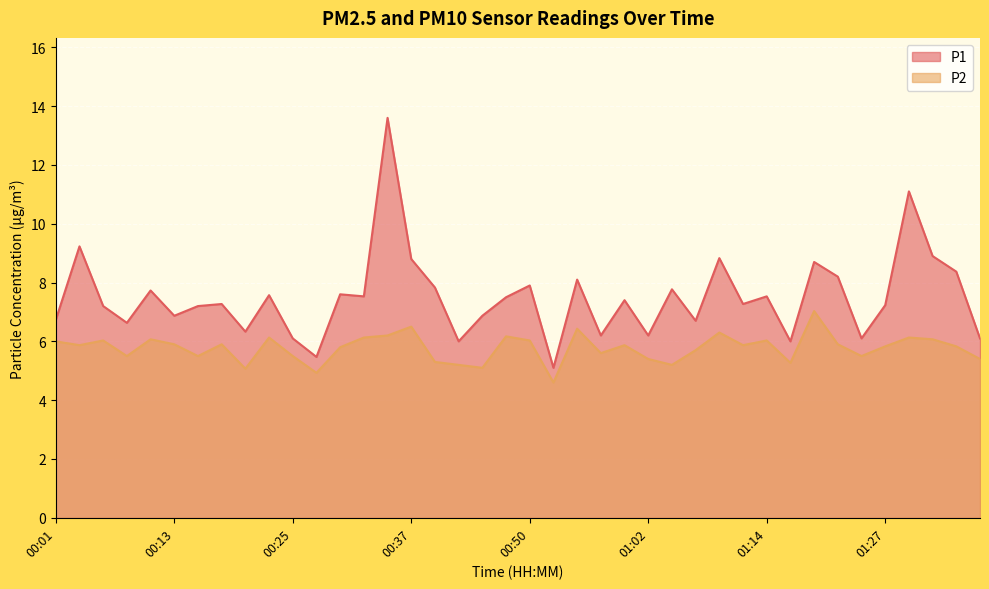

At which category does the chart reach its peak across all series?

00:35